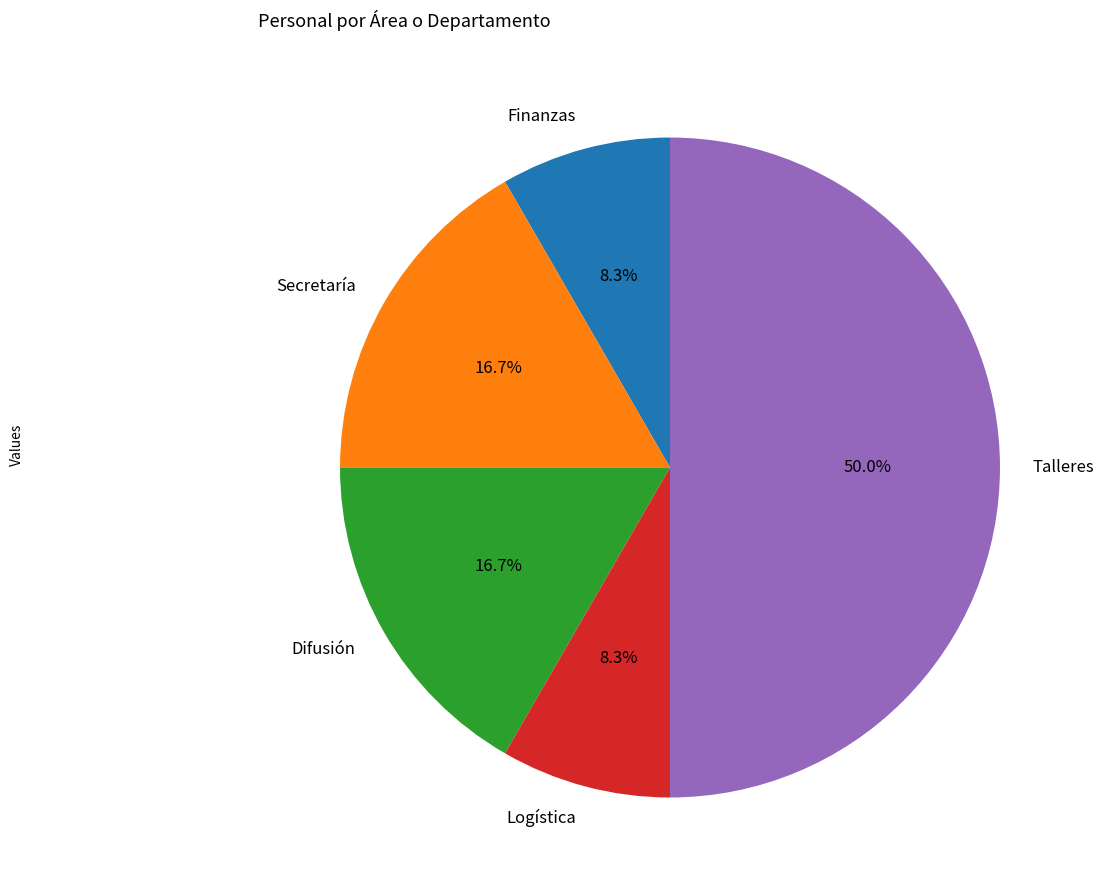

True or false: Talleres accounts for 37% of the total.

False